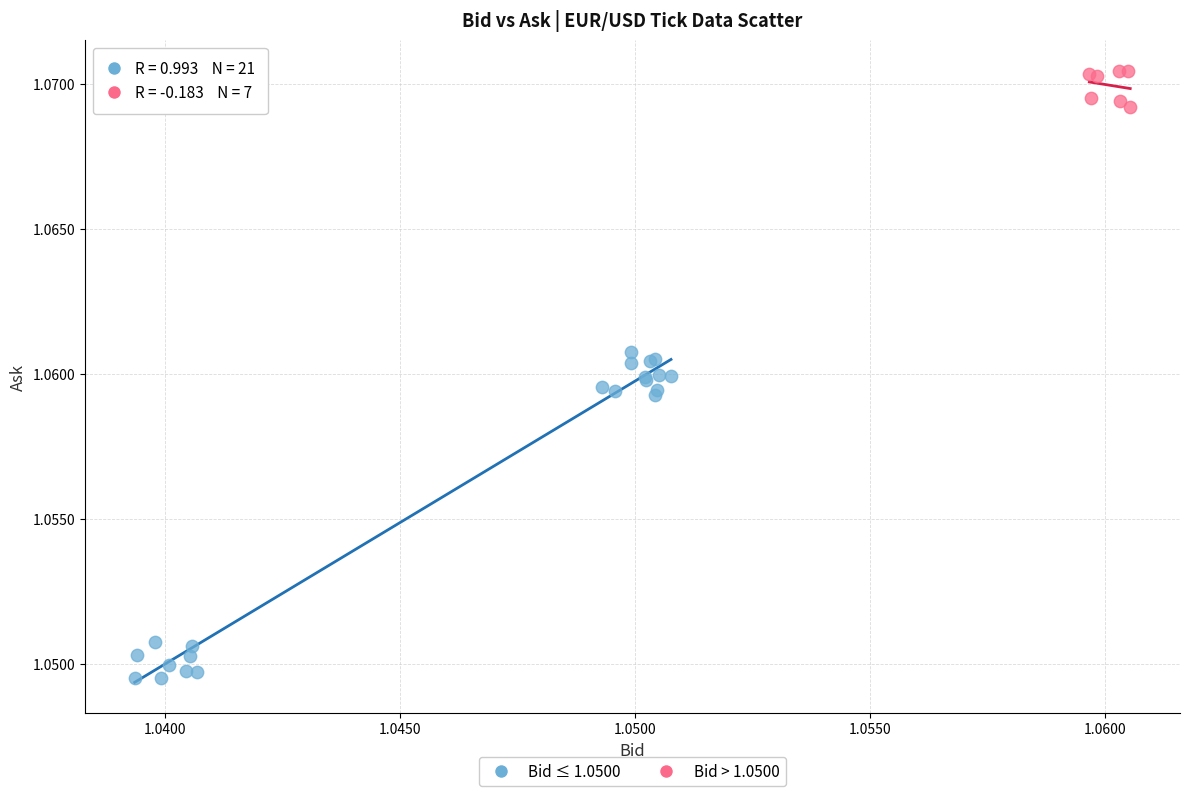

What are all the series names shown in the legend?

Bid ≤ 1.0500, Bid > 1.0500